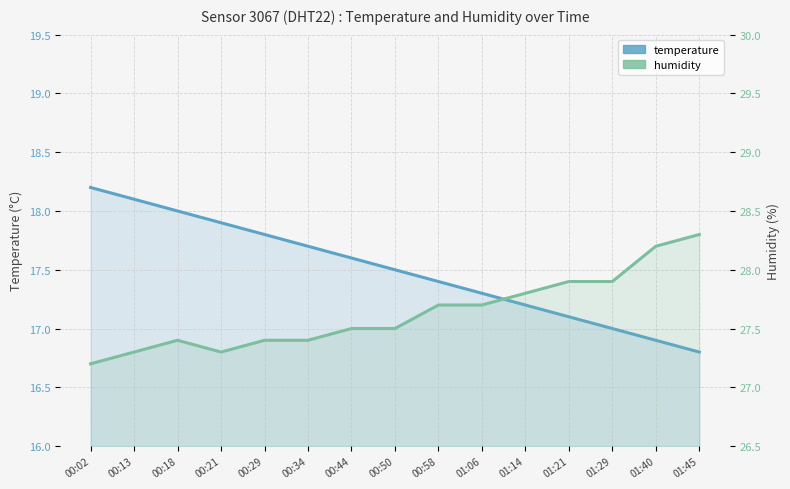

True or false: temperature has a value of 17.6 at 00:44.

True